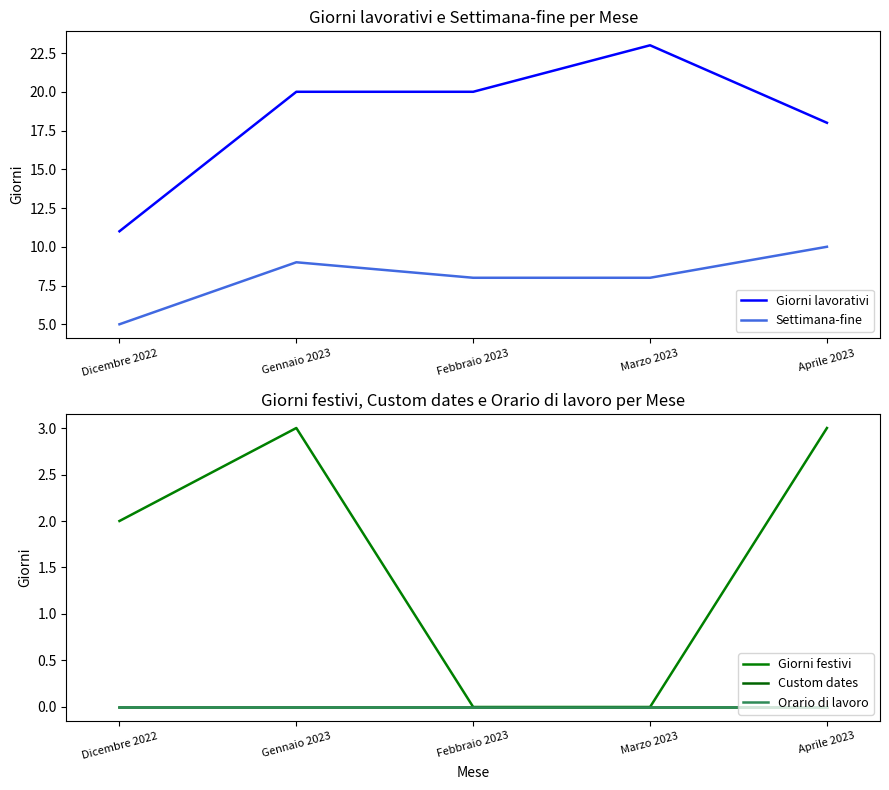

True or false: Settimana-fine has a value of 9 at Gennaio 2023.

True